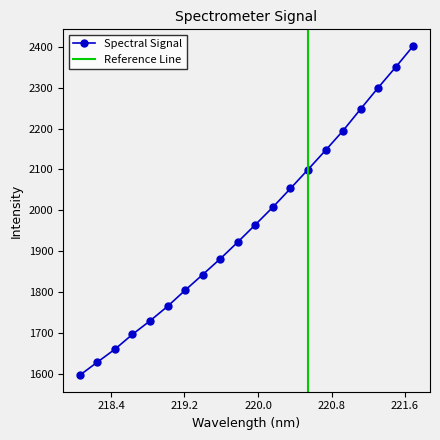

What is the maximum value for Spectral Signal?

2402.8